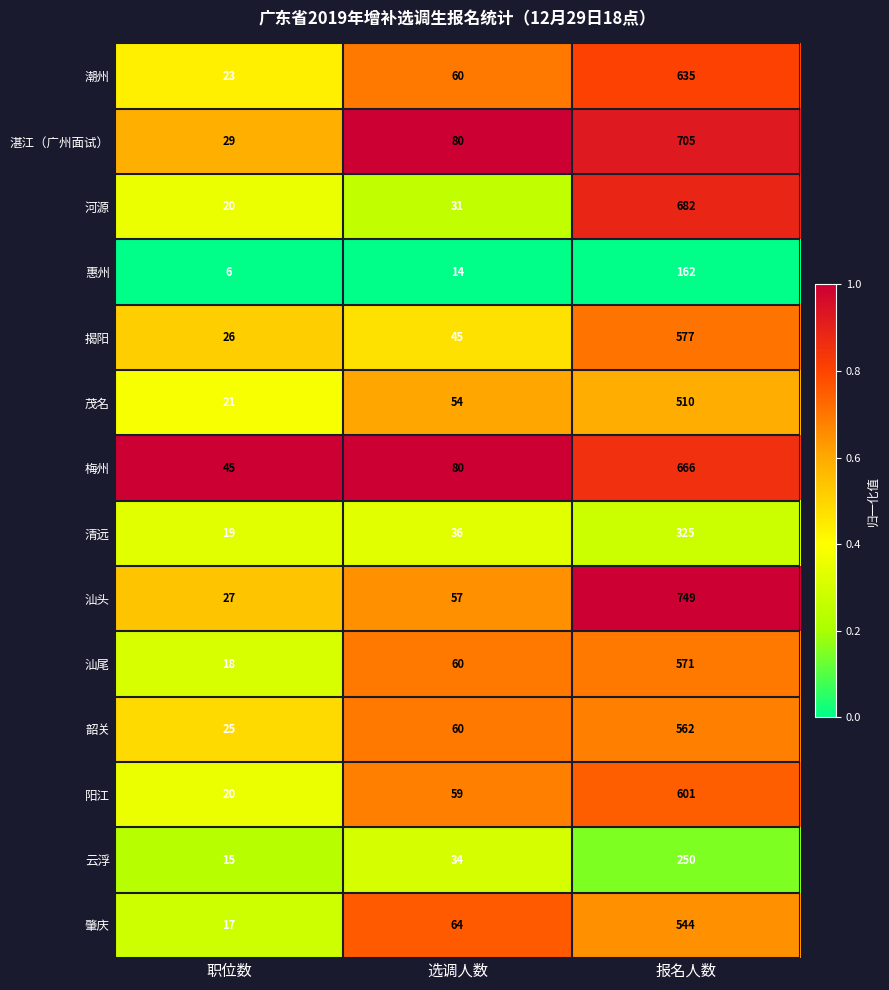

Which series changed the most between 职位数 and 选调人数?

湛江（广州面试）